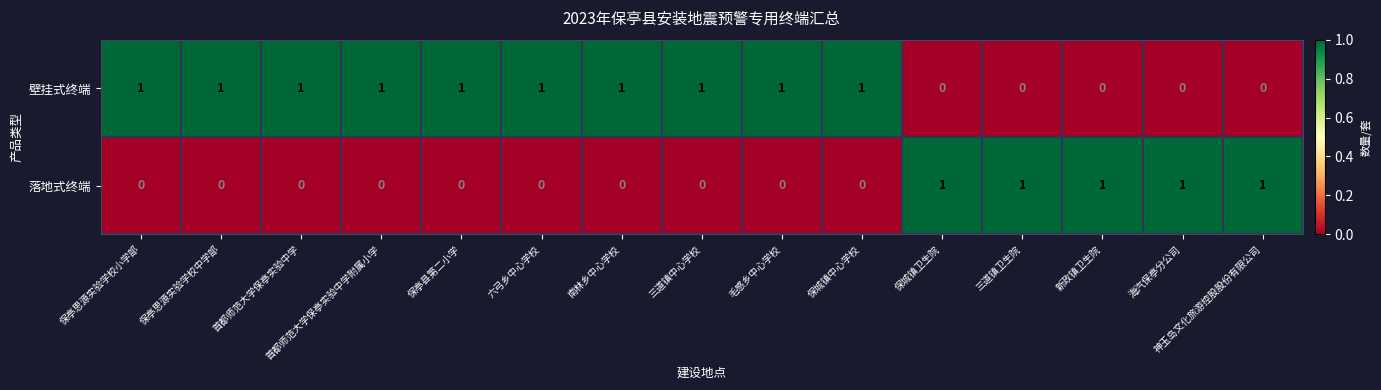

Count the number of categories in the chart.

15